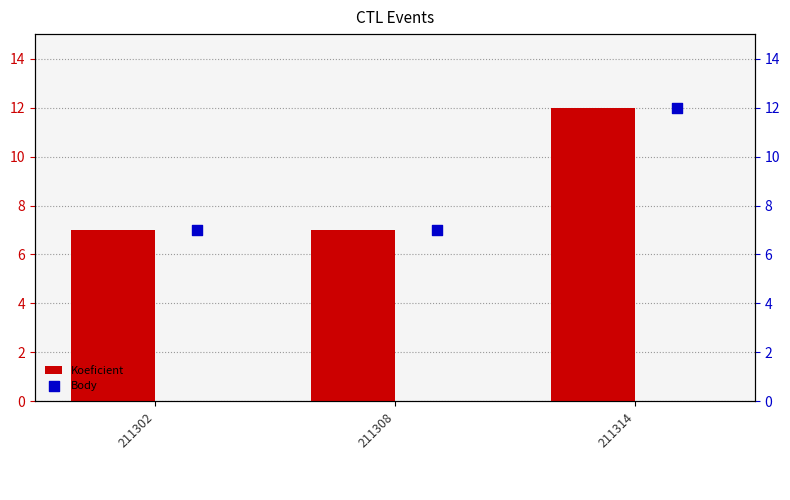

Which series has the largest total across all categories?

Koeficient